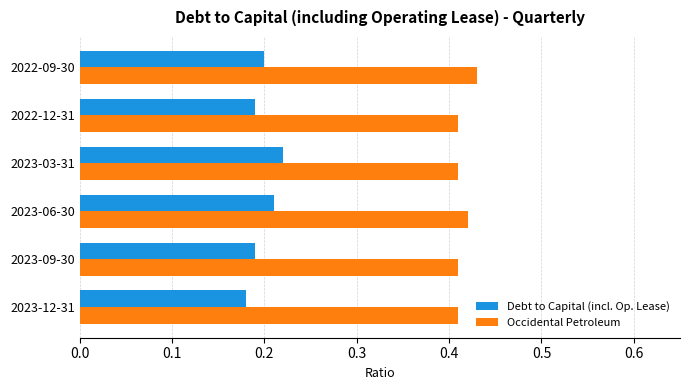

What is the sum of all Debt to Capital (incl. Op. Lease) values?

1.2